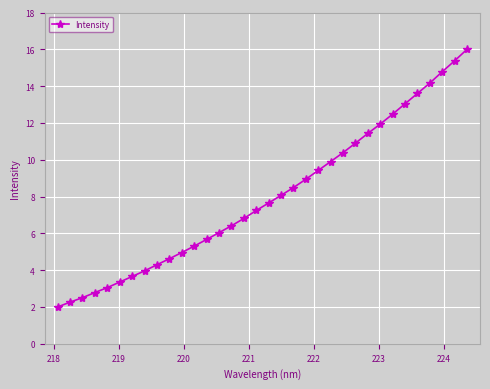

What is the minimum value shown in the chart?

2.0